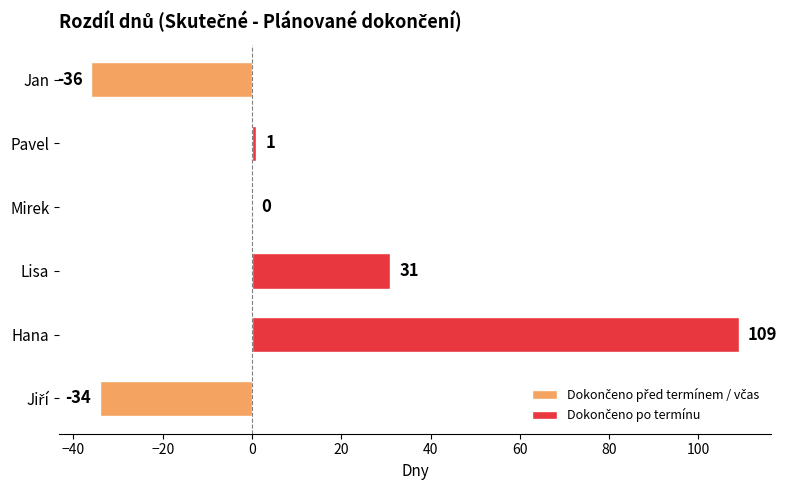

The chart shows a value of 109 at Hana. True or false?

True